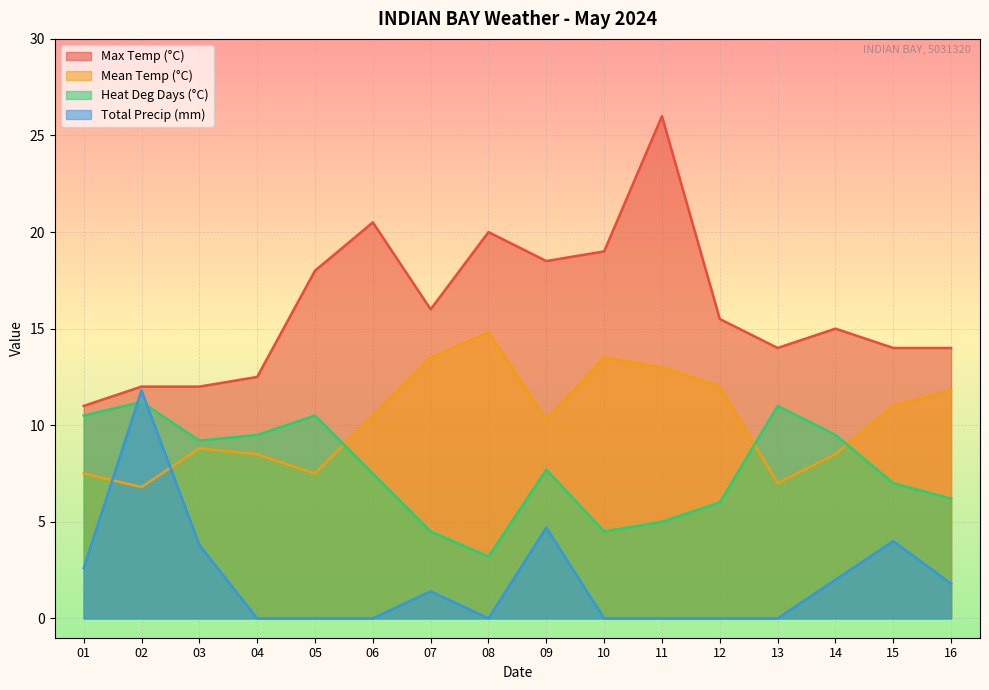

Reading left to right, what are all the values shown in this chart?

Max Temp (°C): 11.0	12.0	12.0	12.5	18.0	20.5	16.0	20.0	18.5	19.0	26.0	15.5	14.0	15.0	14.0	14.0
Mean Temp (°C): 7.5	6.8	8.8	8.5	7.5	10.5	13.5	14.8	10.3	13.5	13.0	12.0	7.0	8.5	11.0	11.8
Heat Deg Days (°C): 10.5	11.2	9.2	9.5	10.5	7.5	4.5	3.2	7.7	4.5	5.0	6.0	11.0	9.5	7.0	6.2
Total Precip (mm): 2.6	11.8	3.8	0.0	0.0	0.0	1.4	0.0	4.7	0.0	0.0	0.0	0.0	2.0	4.0	1.8